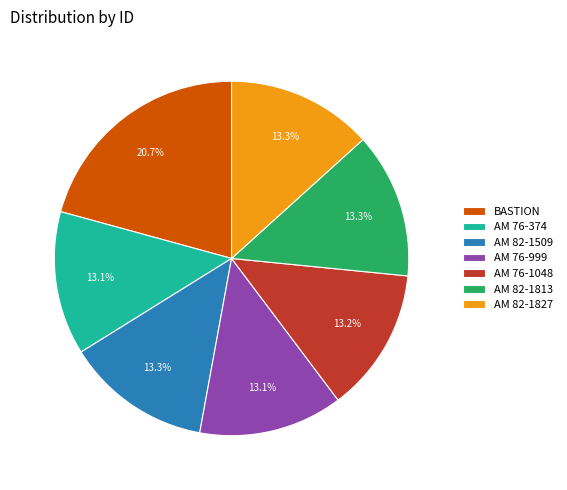

Approximately how many times larger is the value at AM 82-1827 compared to BASTION?

0.6